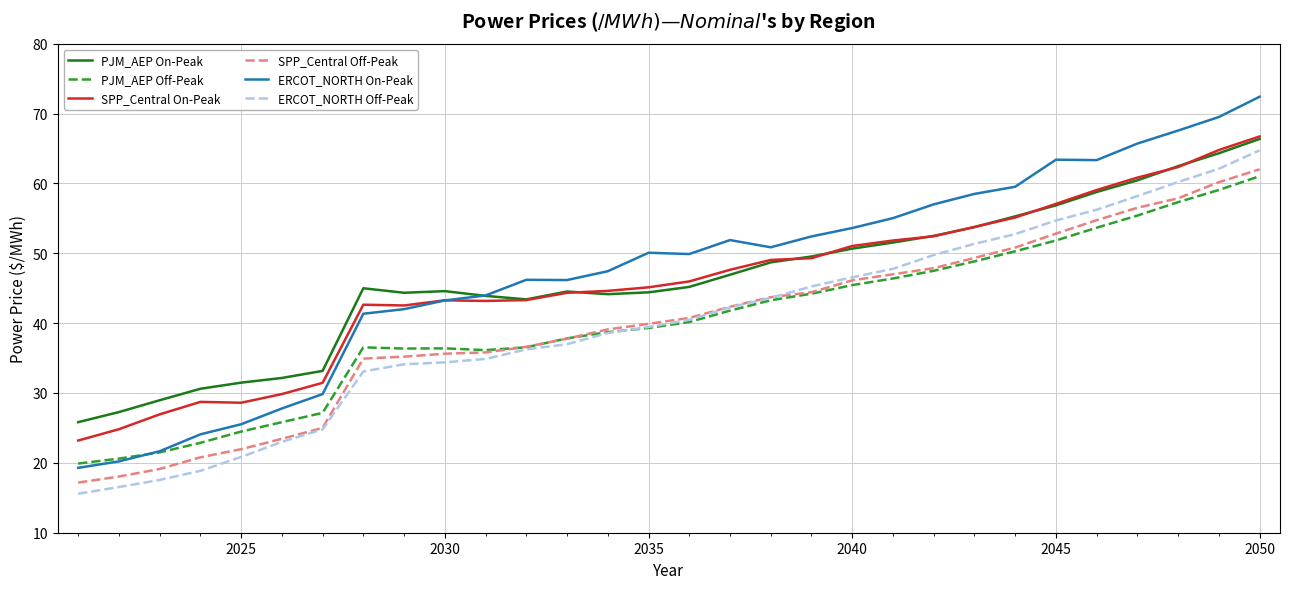

Which series has the widest spread of values?

ERCOT_NORTH On-Peak